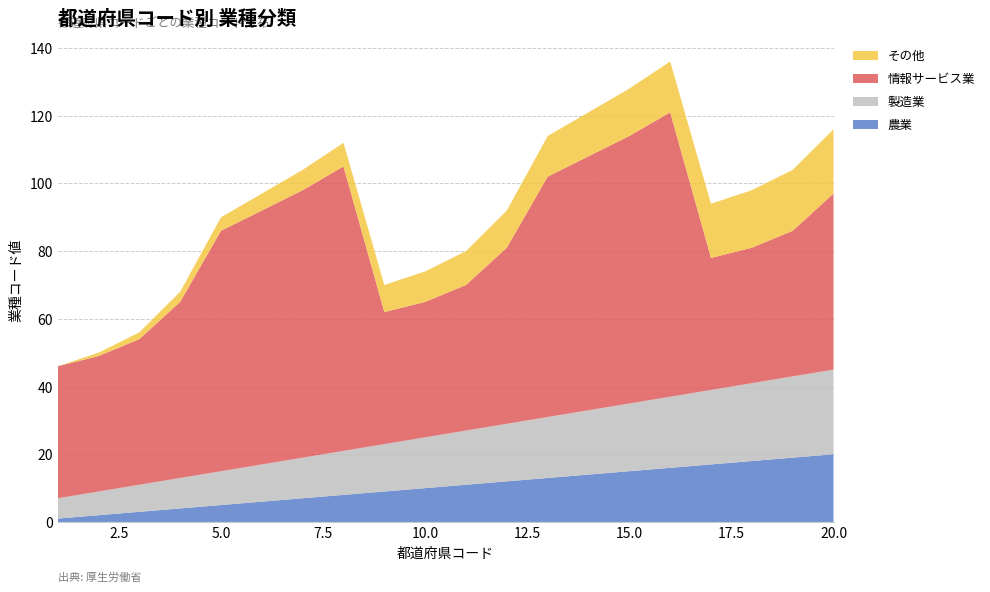

Reading left to right, transcribe all the data shown in this chart.

農業: 1	2	3	4	5	6	7	8	9	10	11	12	13	14	15	16	17	18	19	20
製造業: 6	7	8	9	10	11	12	13	14	15	16	17	18	19	20	21	22	23	24	25
情報サービス業: 39	40	43	52	71	75	79	84	39	40	43	52	71	75	79	84	39	40	43	52
その他: 0	1	2	3	4	5	6	7	8	9	10	11	12	13	14	15	16	17	18	19